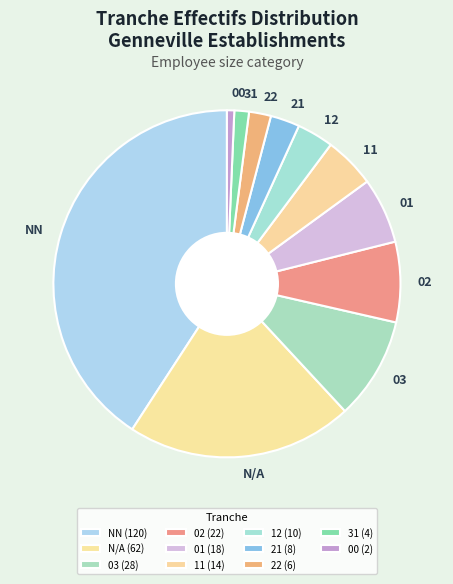

The NN slice represents 41% of the pie. True or false?

True